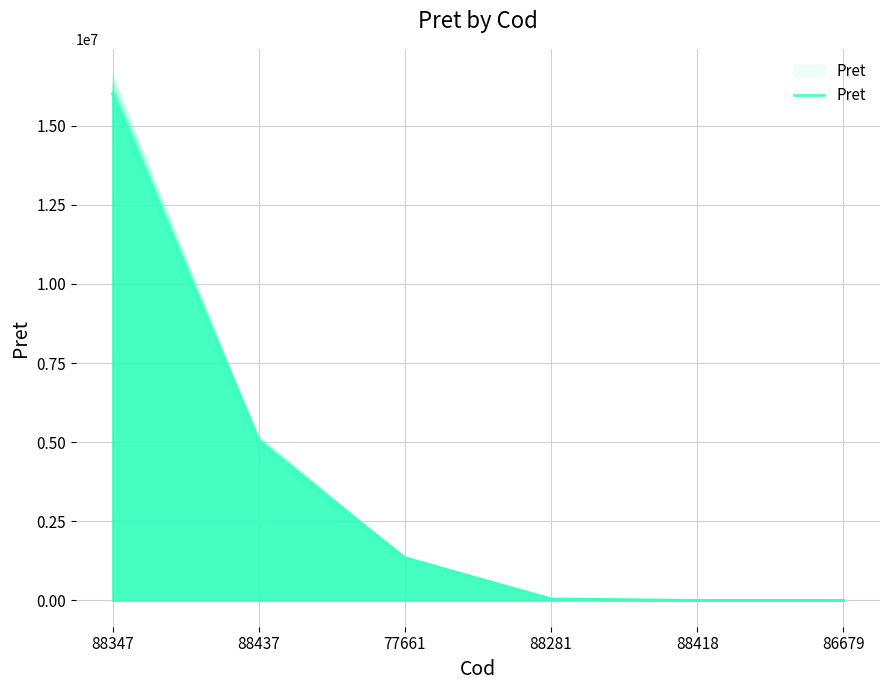

What is the sum of the values at 88347 and 88281?

16050340.1